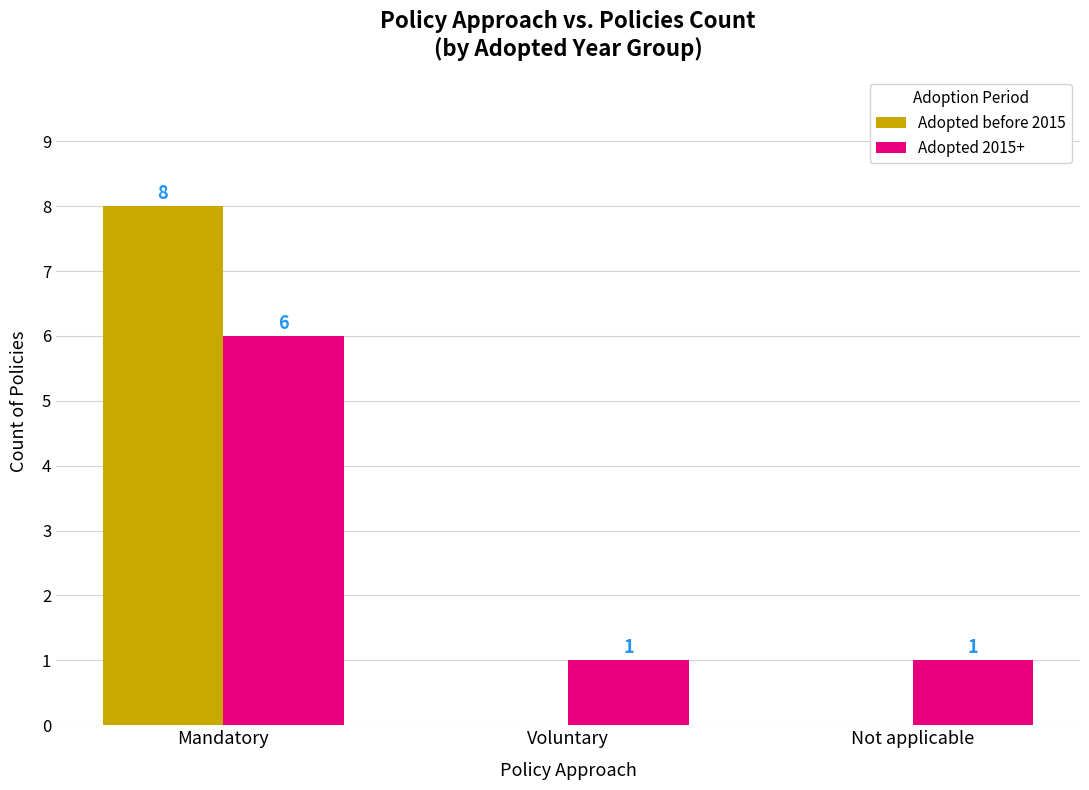

How many values in Adopted before 2015 are above zero?

1